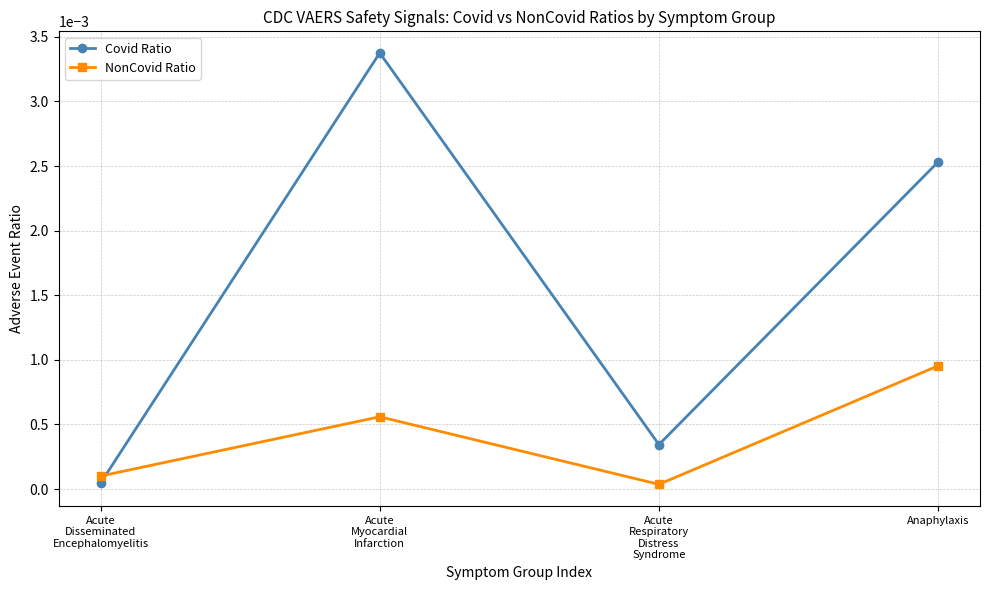

Where is the first local maximum for Covid Ratio?

Acute
Myocardial
Infarction